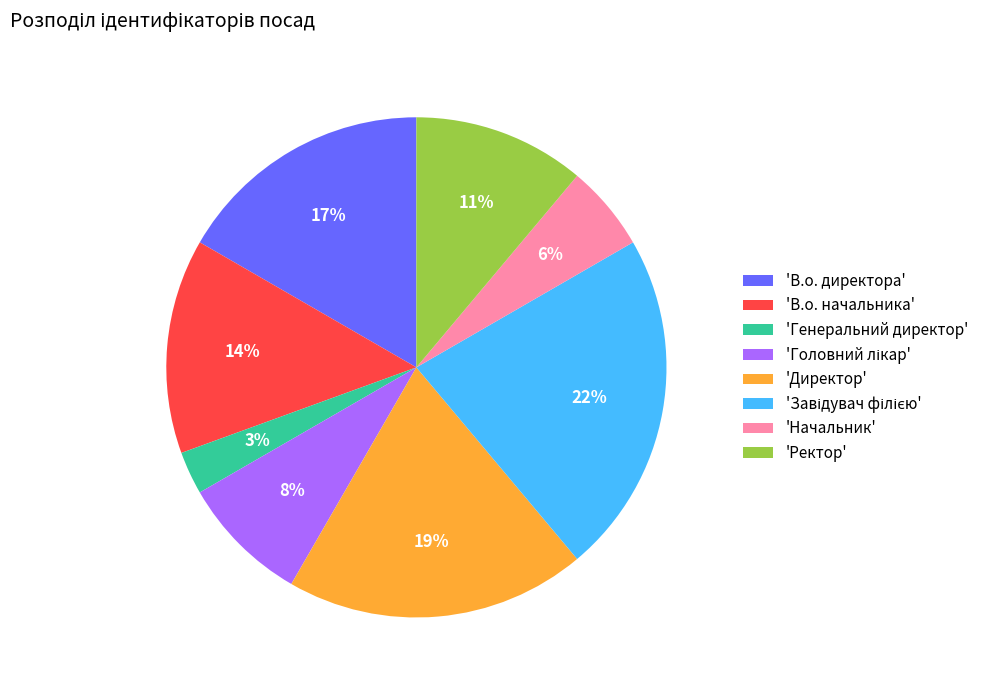

The 'В.о. директора' slice represents 17% of the pie. True or false?

True